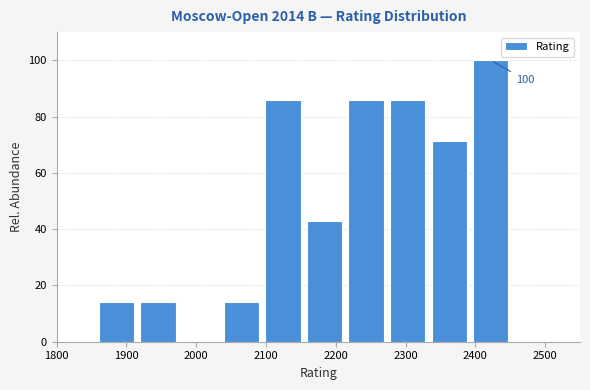

Over which range of the x-axis is the bar tallest?

2390 to 2450